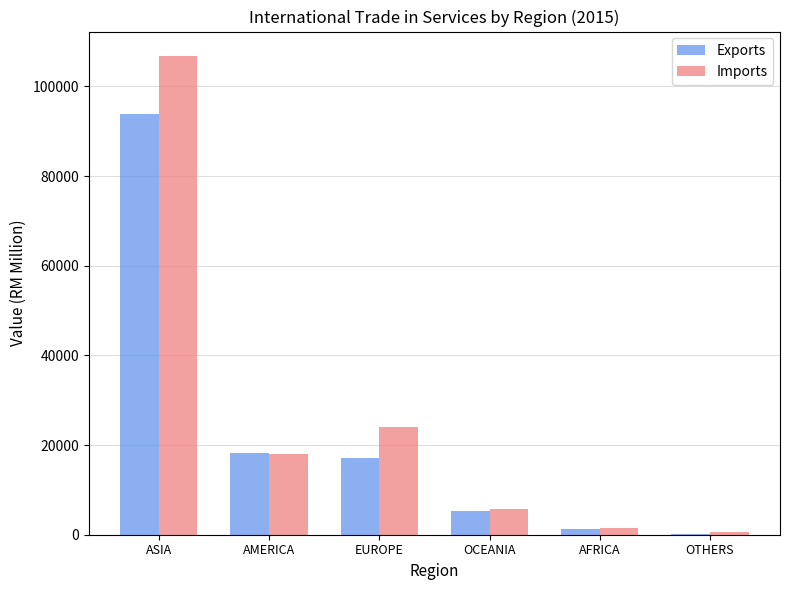

Which category has the highest value across all series?

ASIA